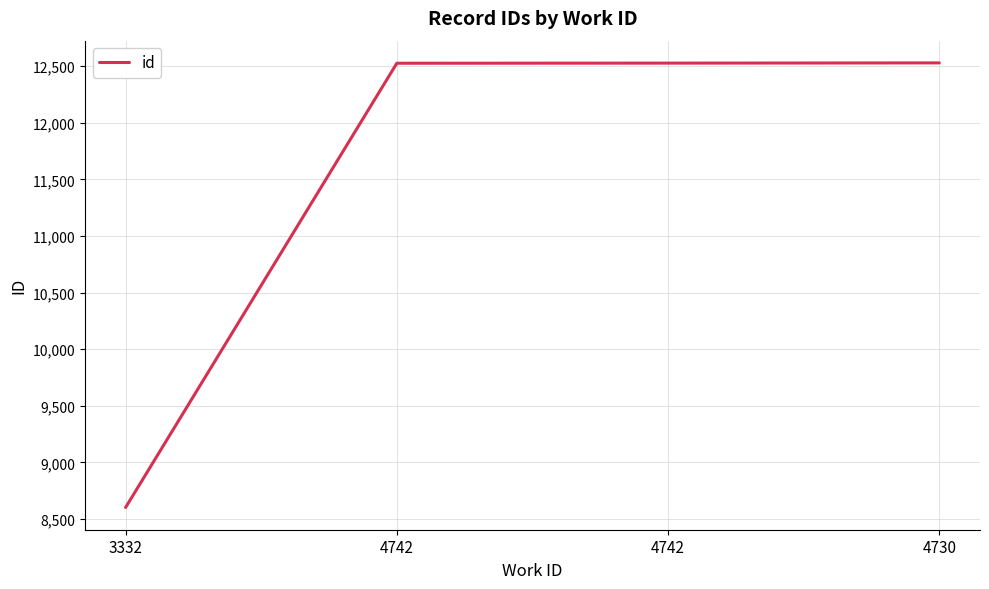

Reading left to right, extract all data points from this chart.

8602	12526	12527	12529